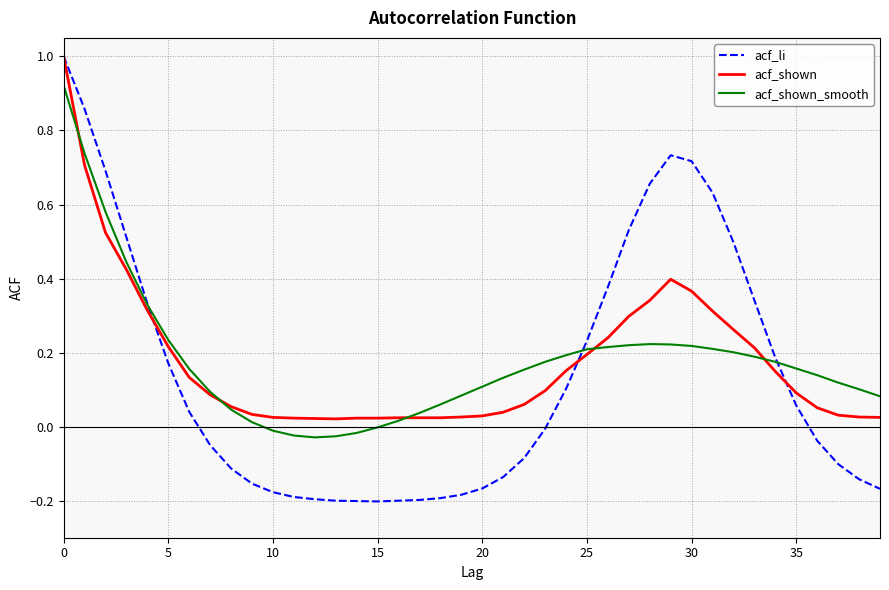

Which series has the largest range (max minus min)?

acf_li